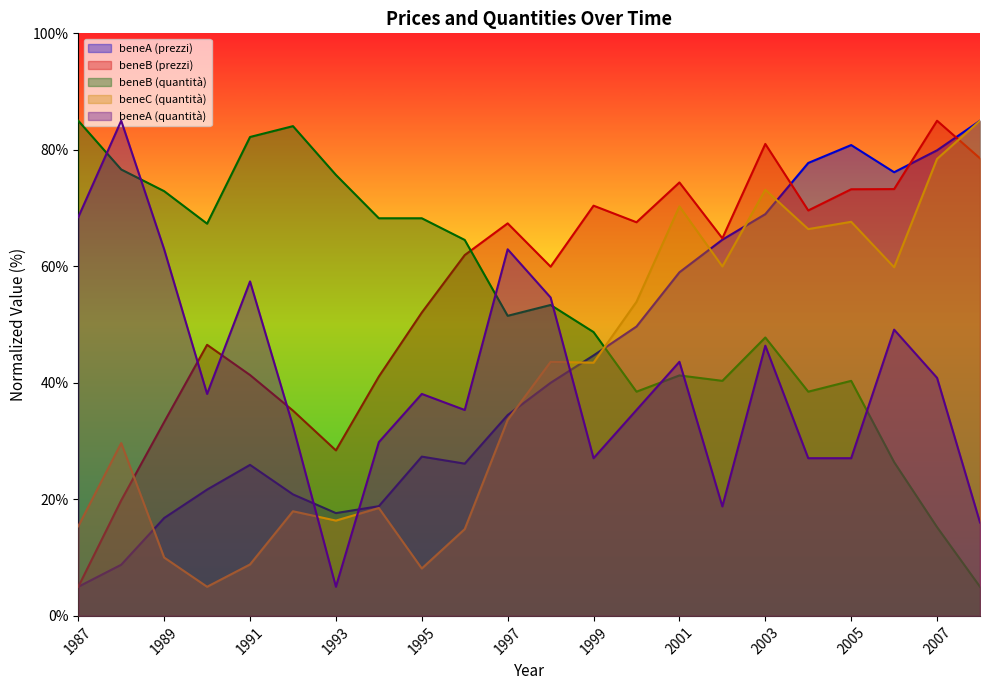

How many lines are shown in the chart?

5